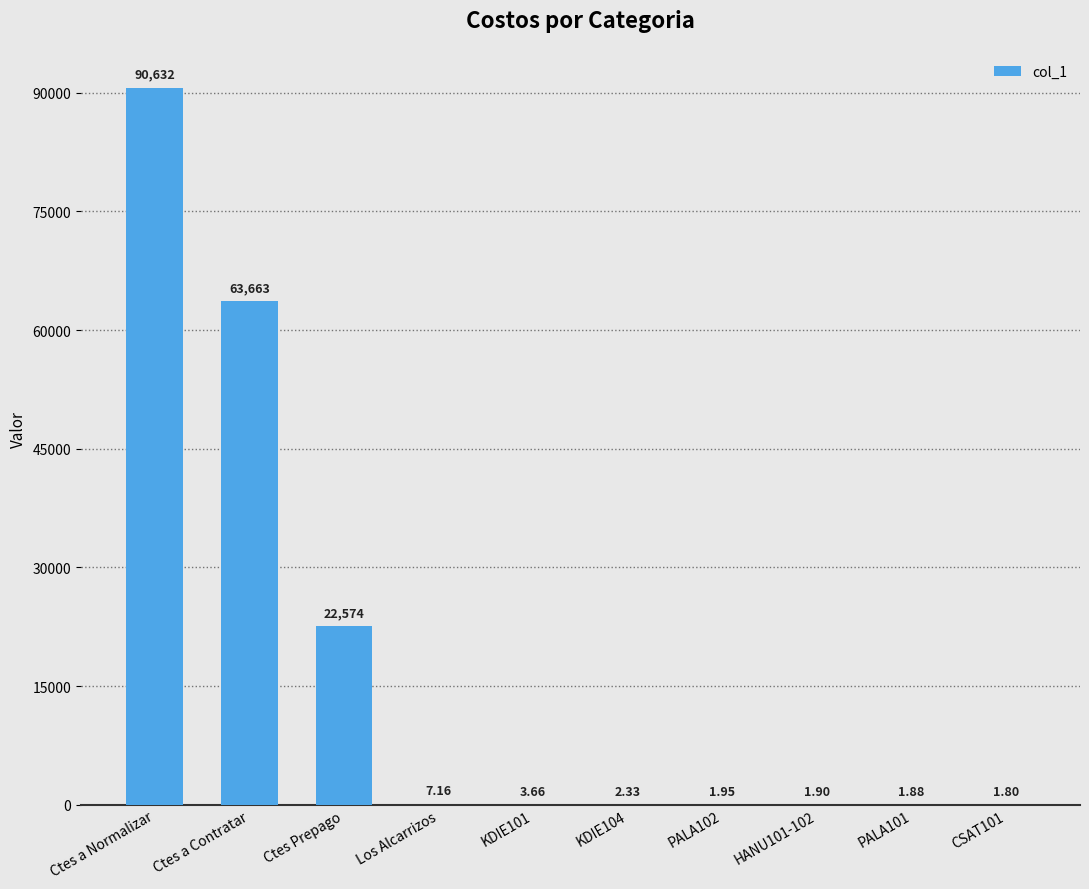

At which category does the chart reach its peak across all series?

Ctes a Normalizar